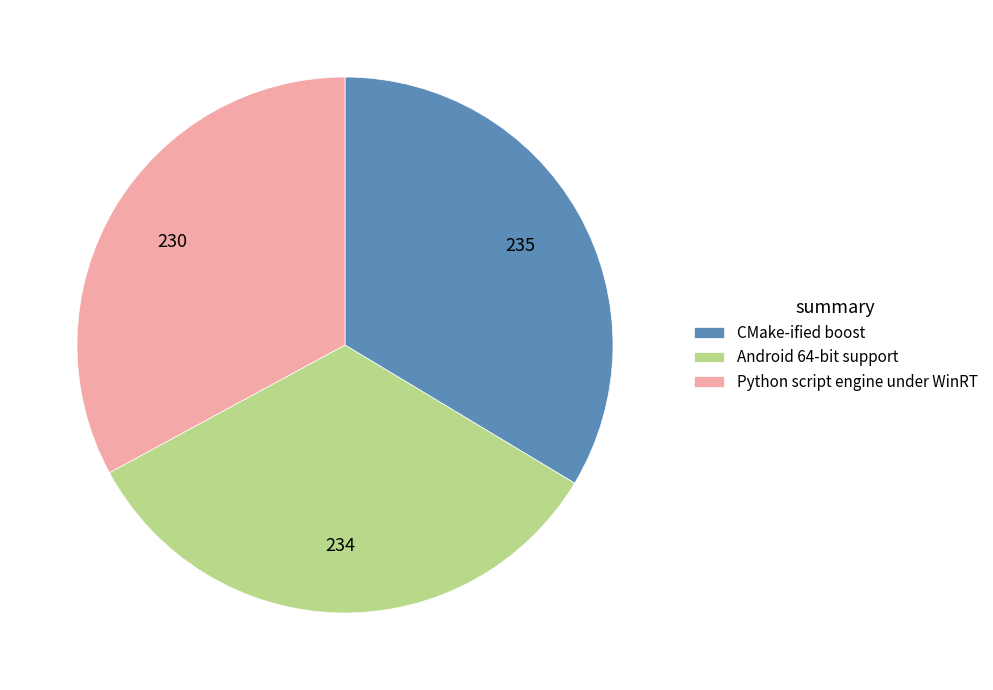

What is the ratio of the value at Python script engine under WinRT to the value at Android 64-bit support?

1.0